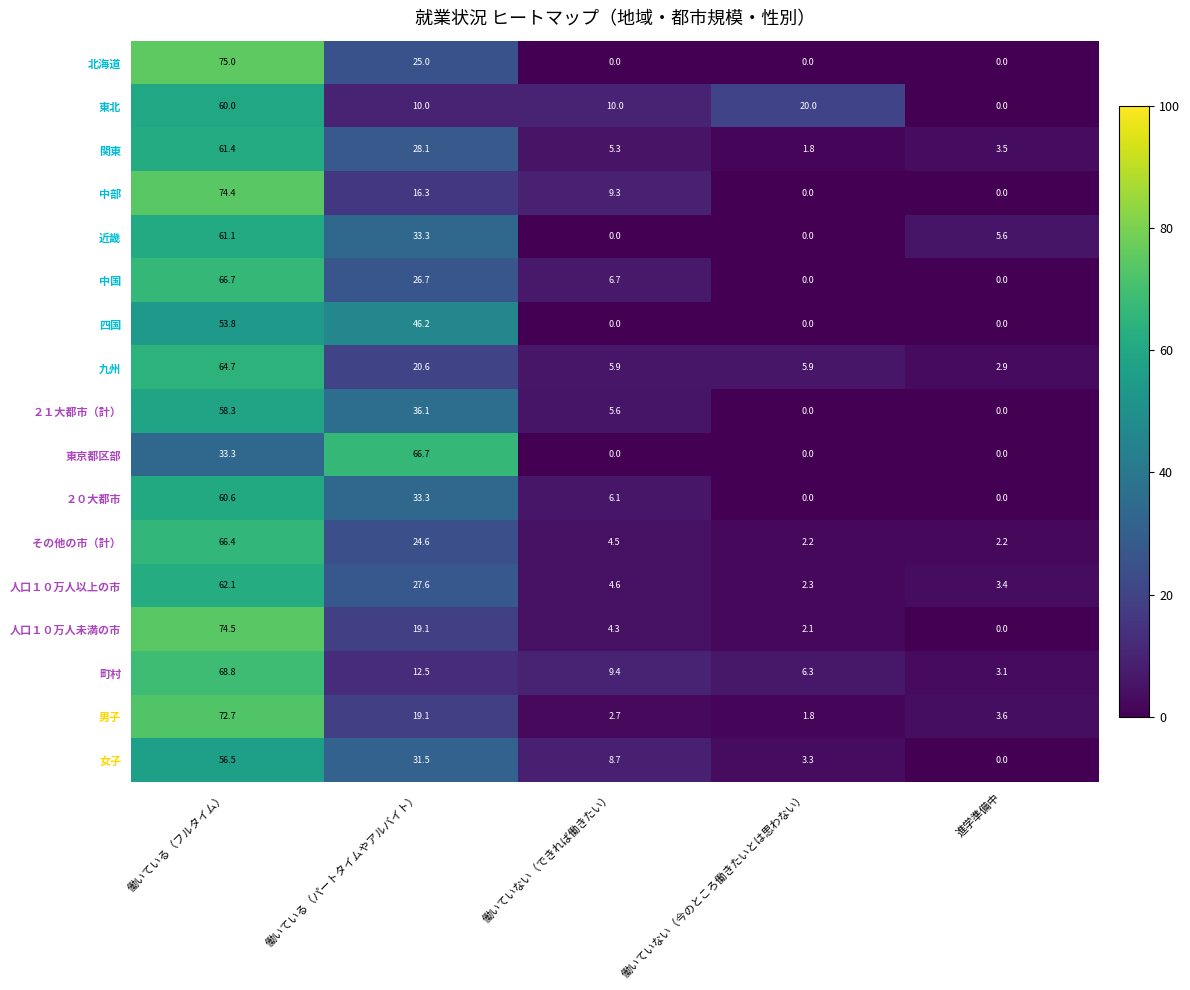

How many distinct data groups are displayed?

17